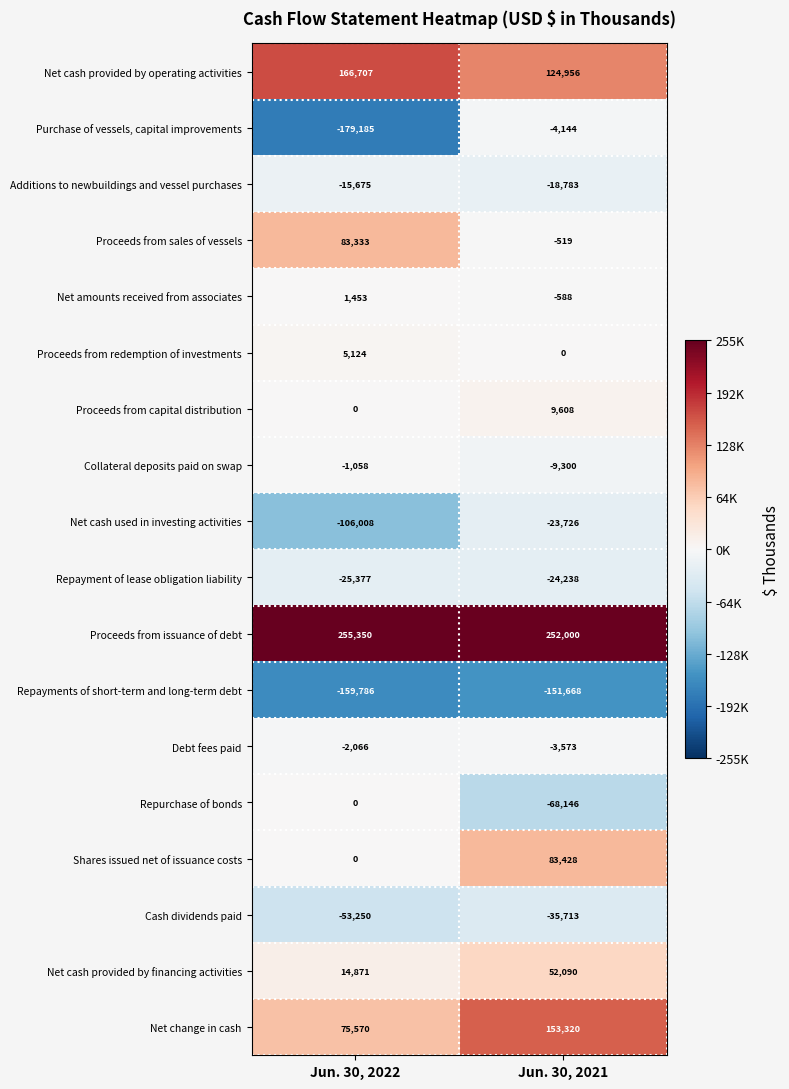

What is the minimum value shown in the chart?

-179185